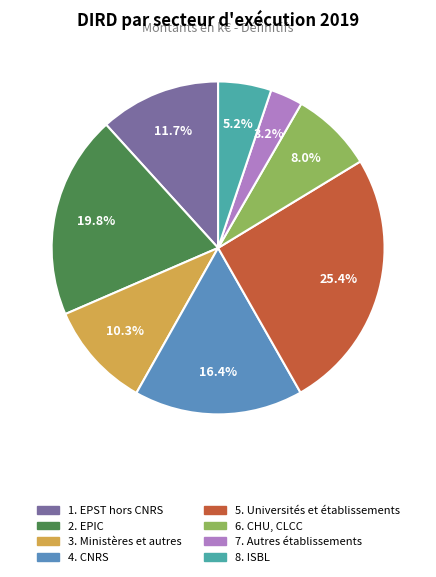

Approximately how many times larger is the value at 3. Ministères et autres compared to 8. ISBL?

2.0